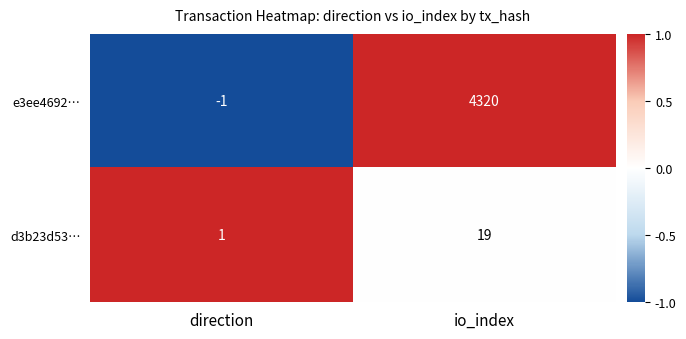

What is the maximum value shown in the chart?

4320